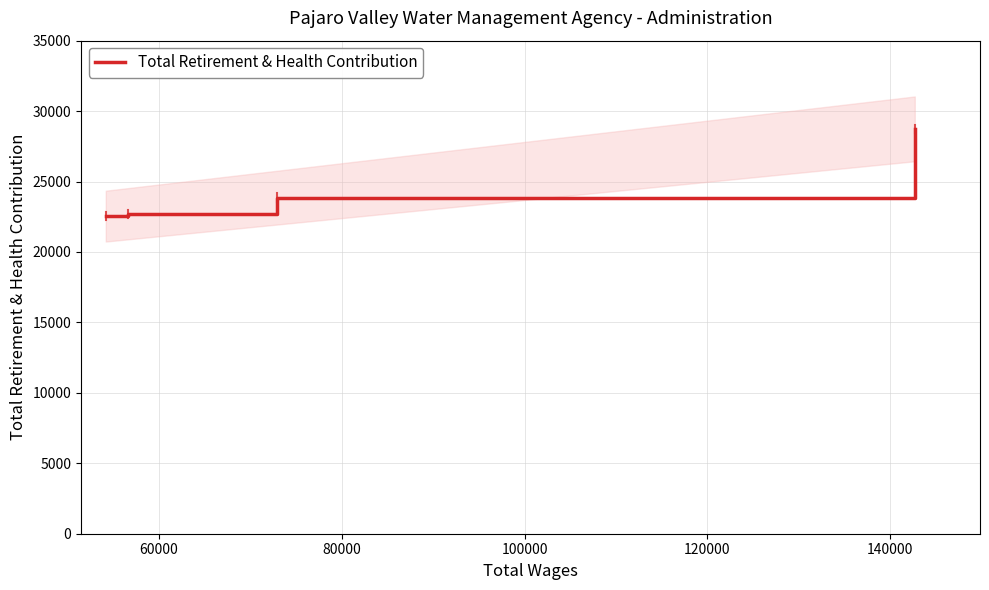

Reading right to left, transcribe all the data shown in this chart.

28739	23853	22715	22545